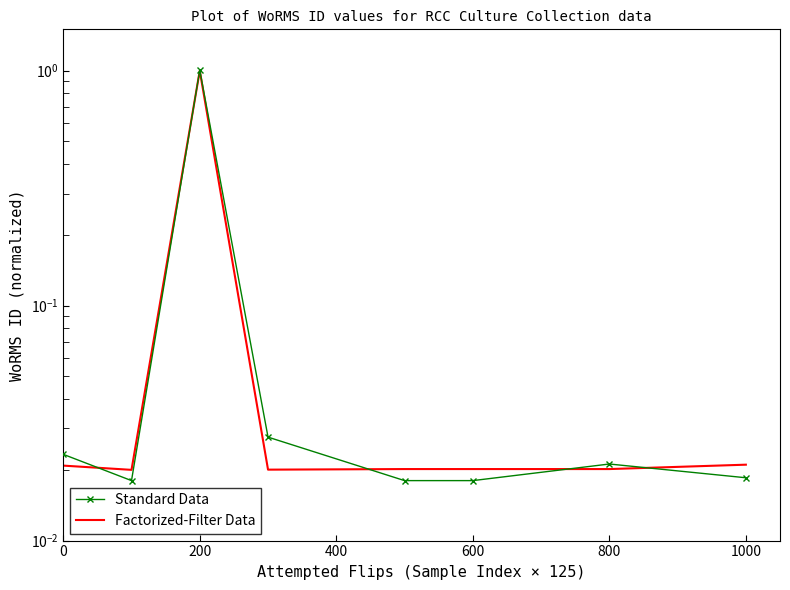

True or false: Factorized-Filter Data has a value of 0.0 at 1000.

True